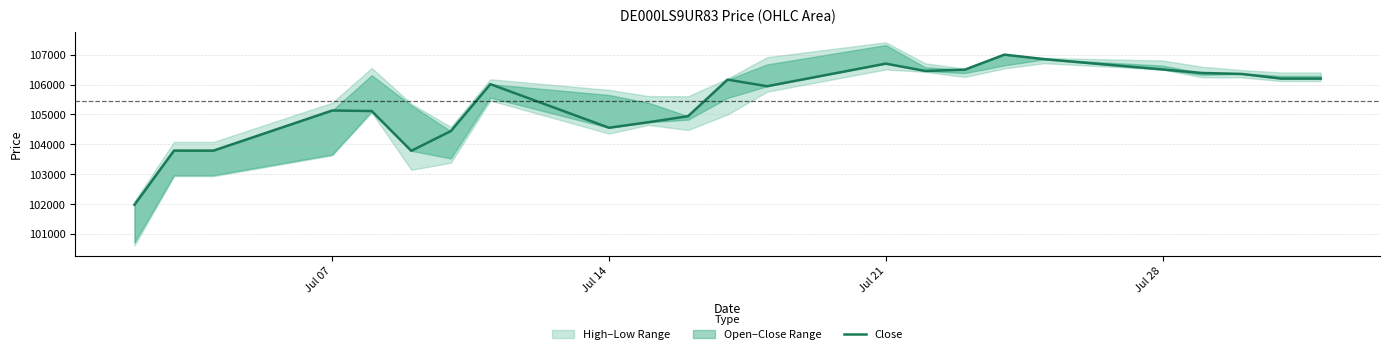

How many lines are shown in the chart?

1